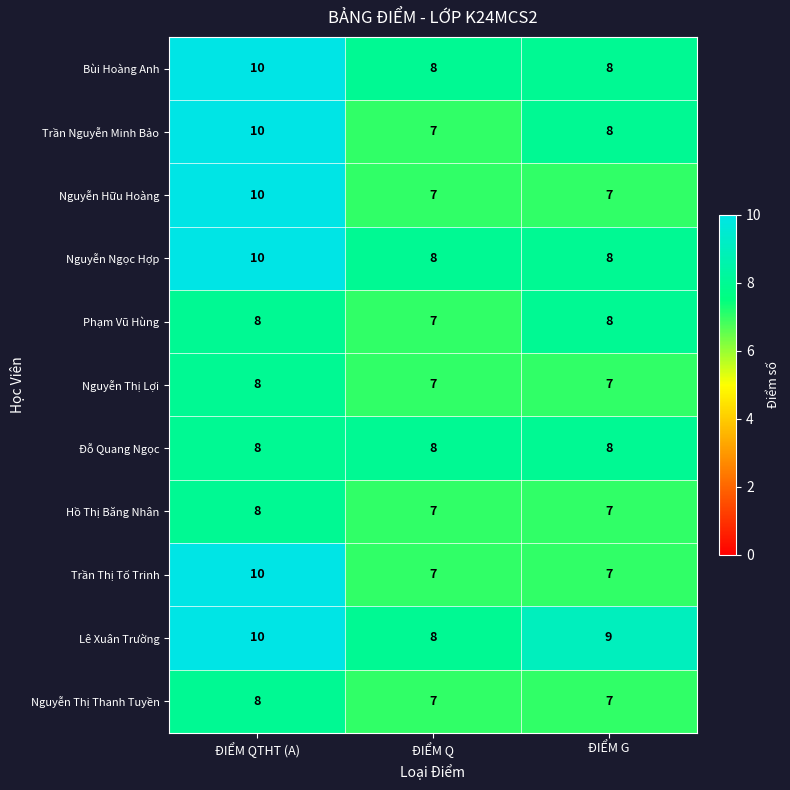

At how many categories does at least one series exceed 7?

3